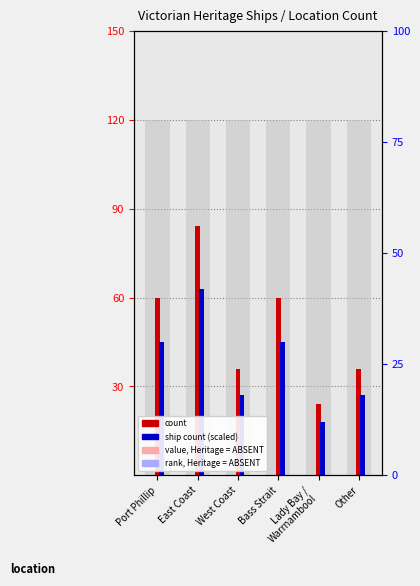

What position from the right is East Coast?

5